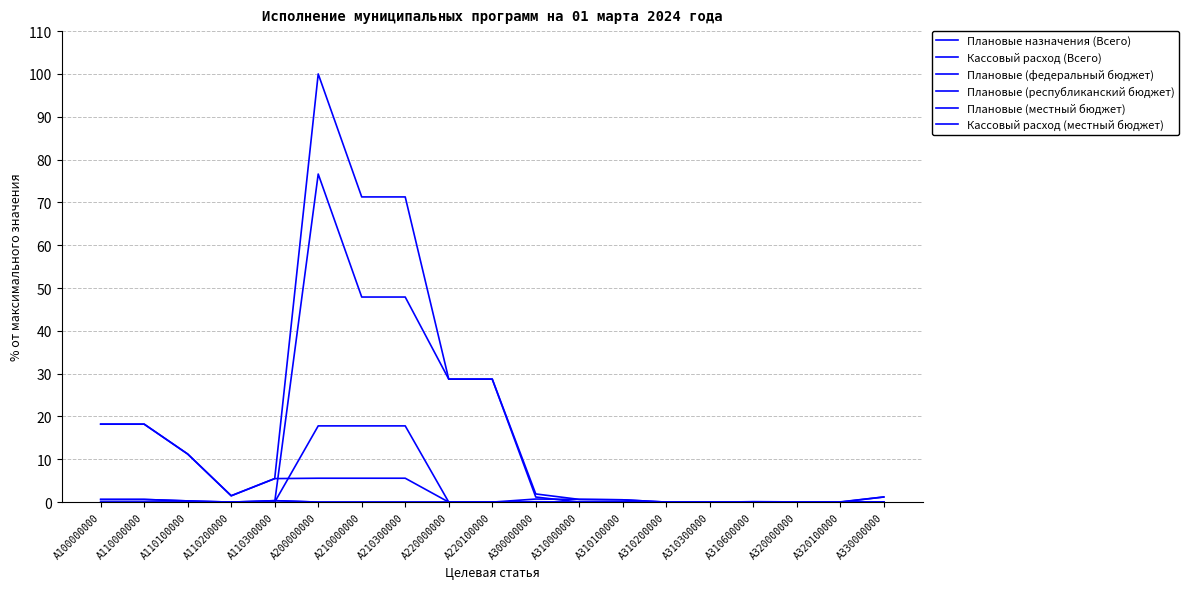

At how many categories does at least one series exceed 82?

1